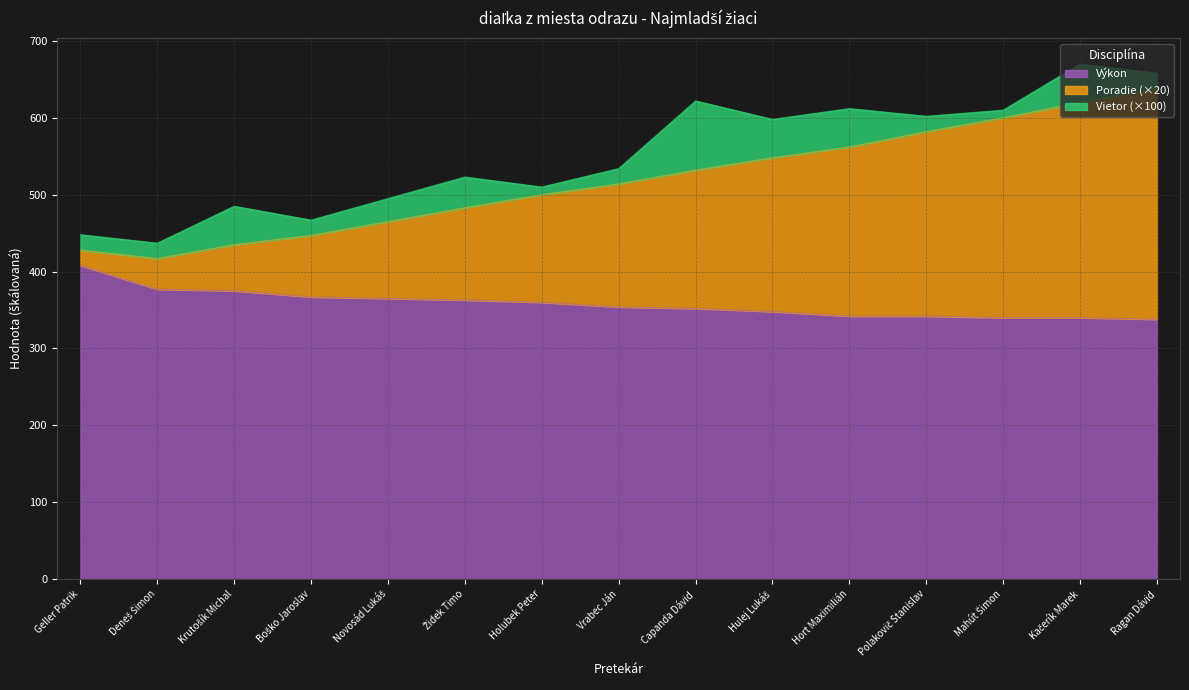

What is the maximum value for Výkon?

408